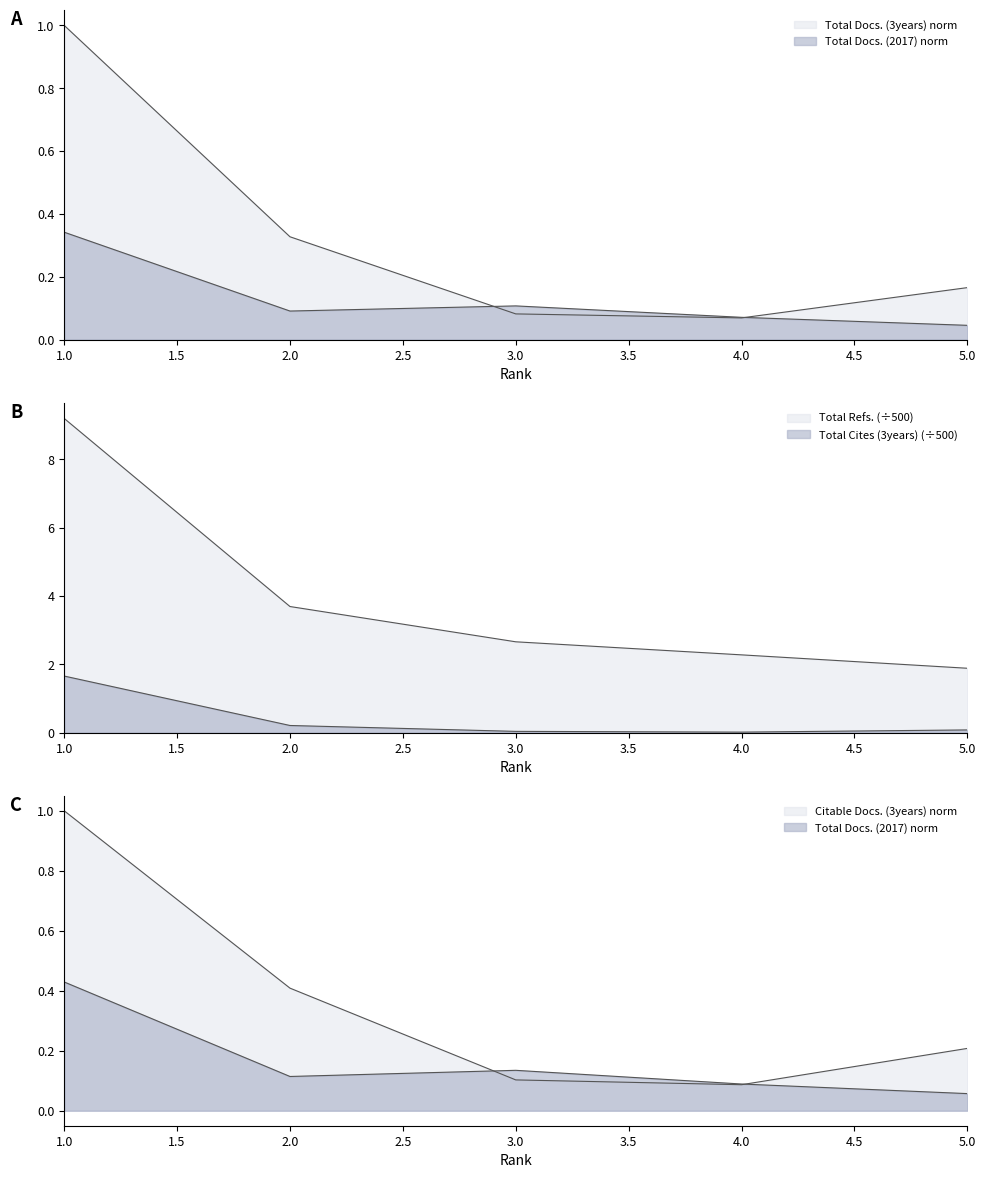

What is the spread (max minus min) of values at 4?

2.3